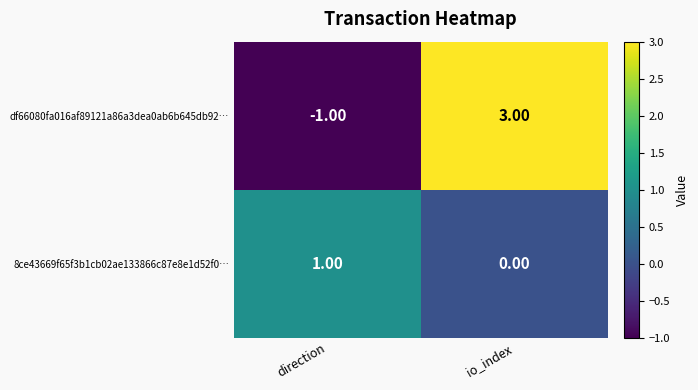

At which category is the sum across all series the highest?

io_index